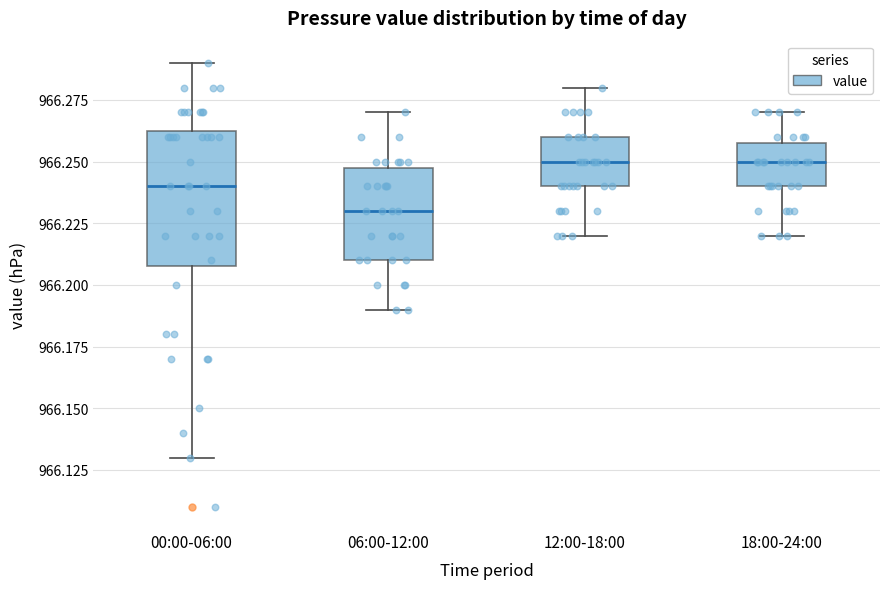

Which box is the tallest, from its lower edge to its upper edge?

00:00-06:00